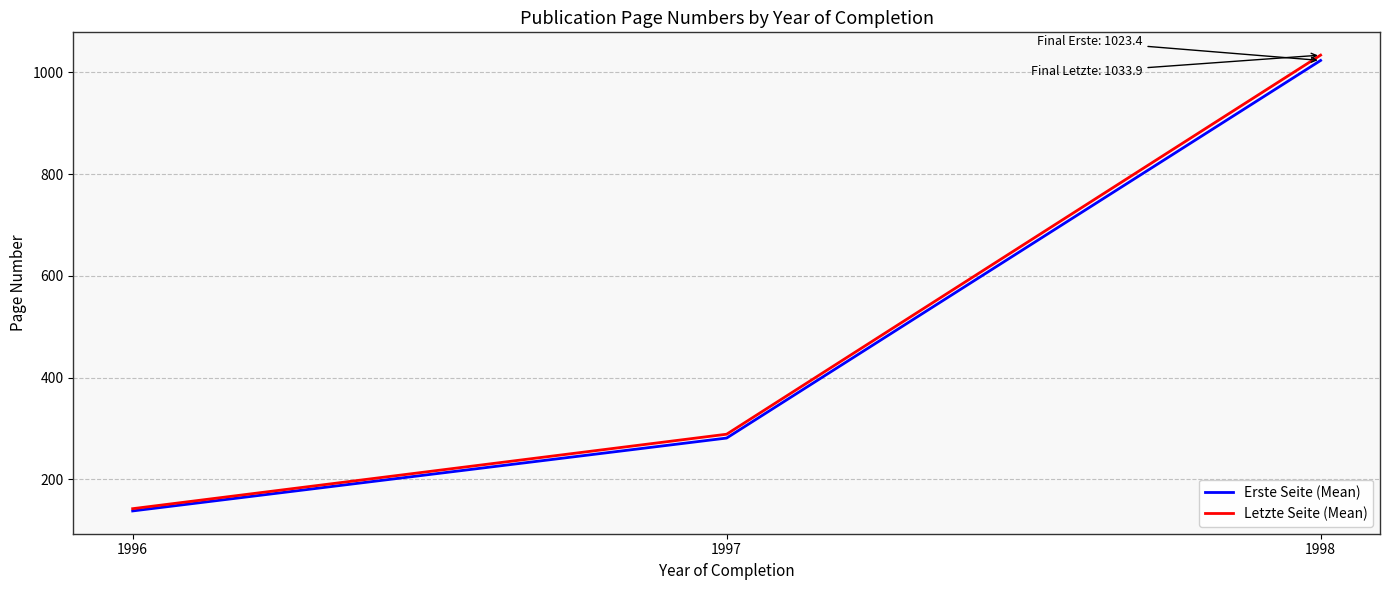

Which series has the widest spread of values?

Letzte Seite (Mean)